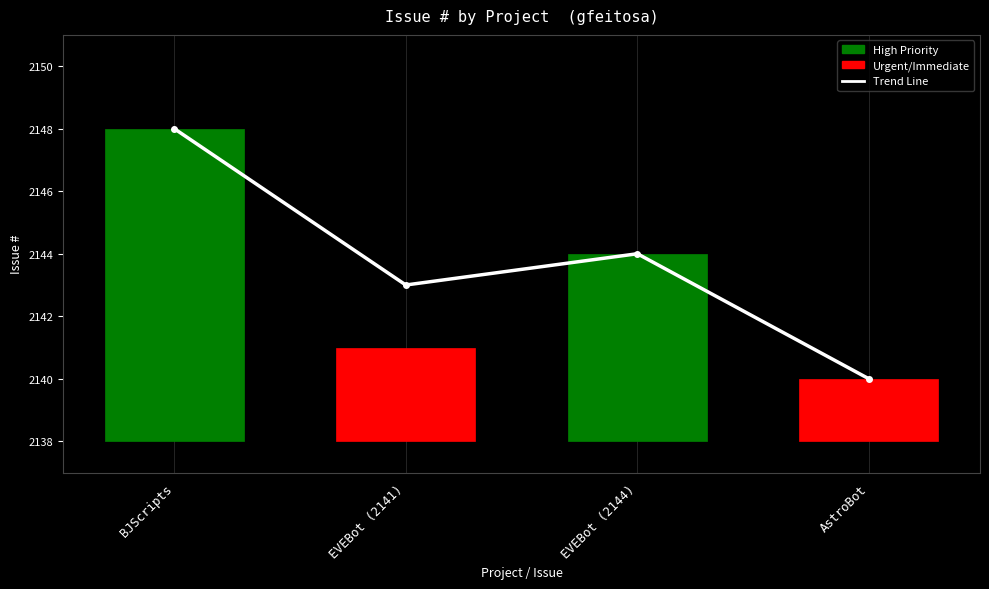

Which label corresponds to the largest value in the chart?

BJScripts